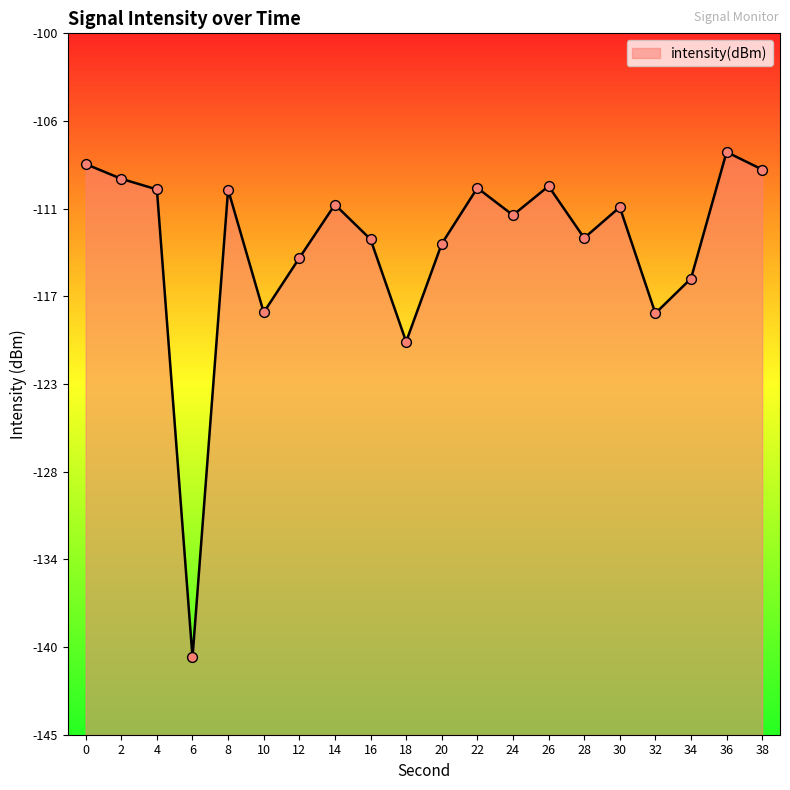

Which has a higher value, 32 or 16?

16